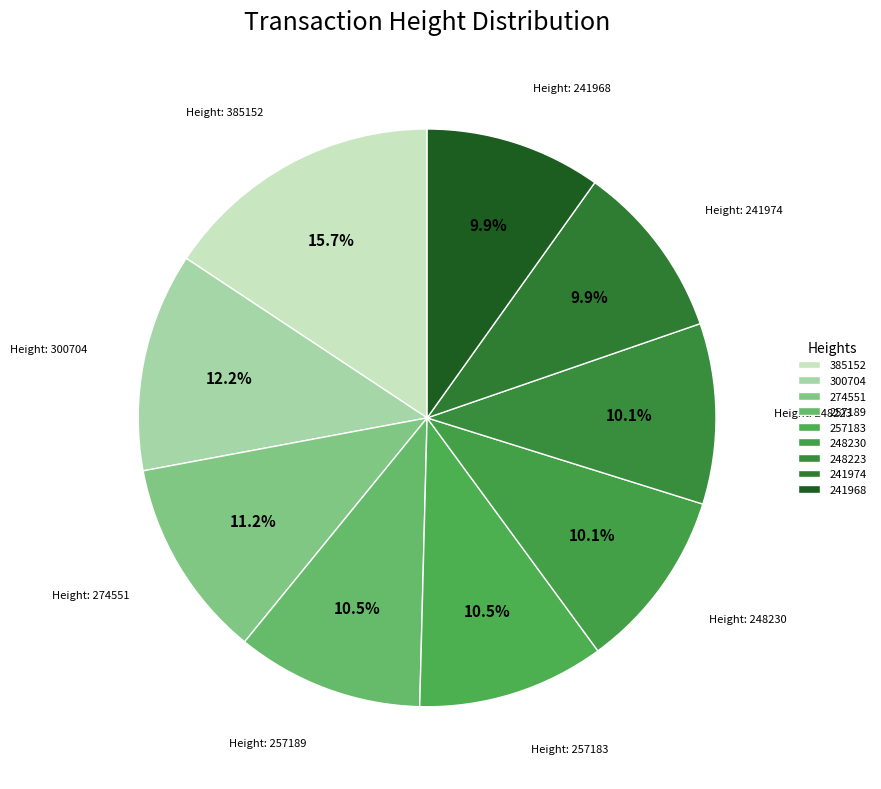

Count the number of slices in the pie.

9